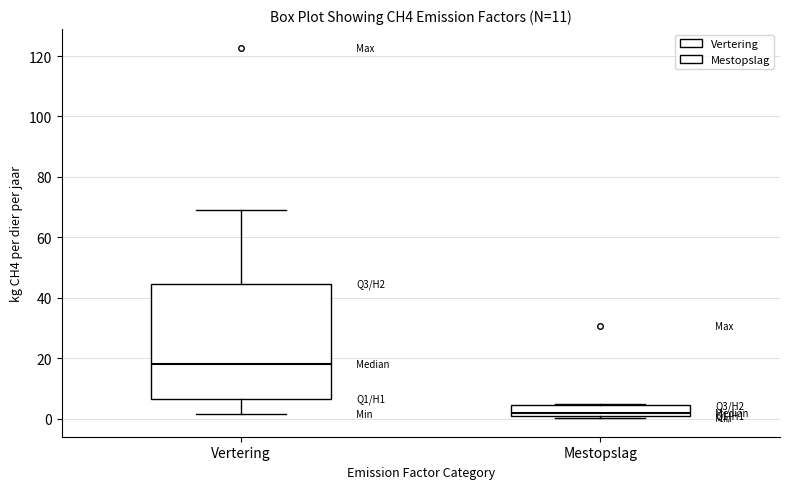

Which box has the lowest median line?

Mestopslag